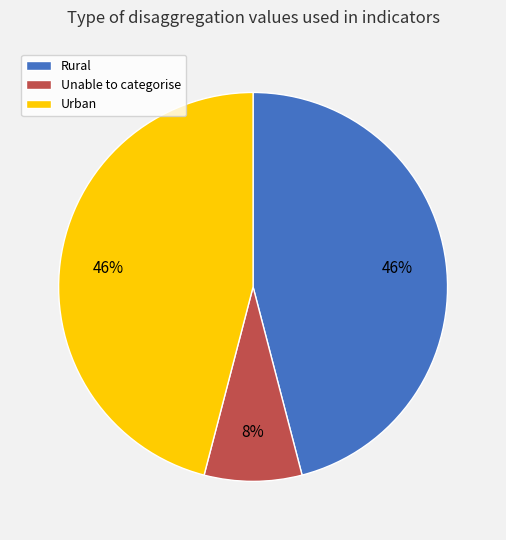

Combined, do Unable to categorise and Rural account for over 50%?

Yes